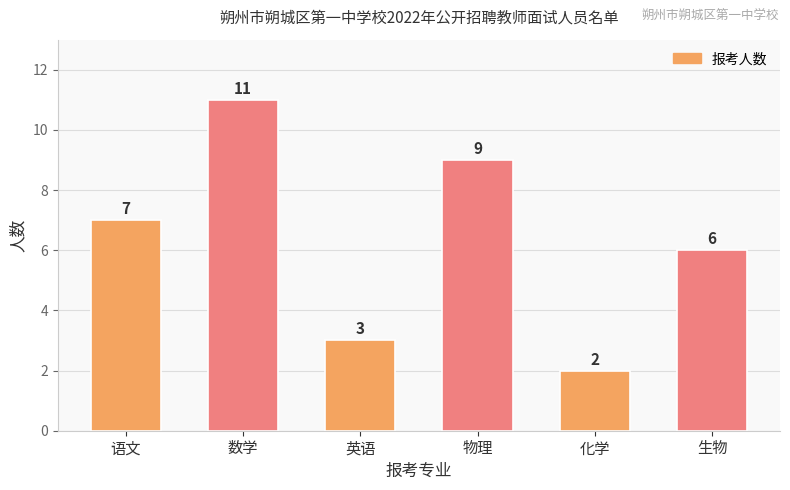

The chart shows a value of 13 at 物理. True or false?

False